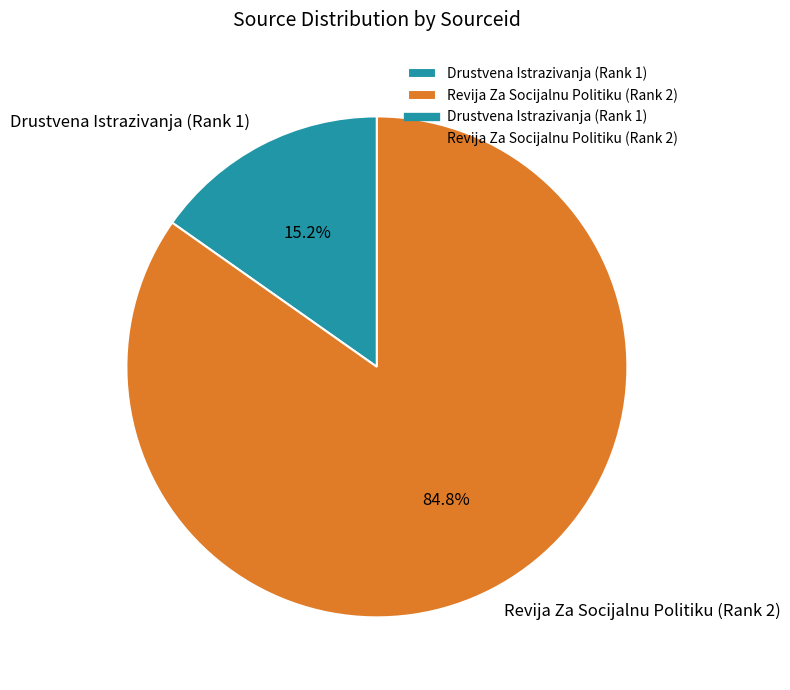

Is there any slice that represents more than half of the pie?

Yes